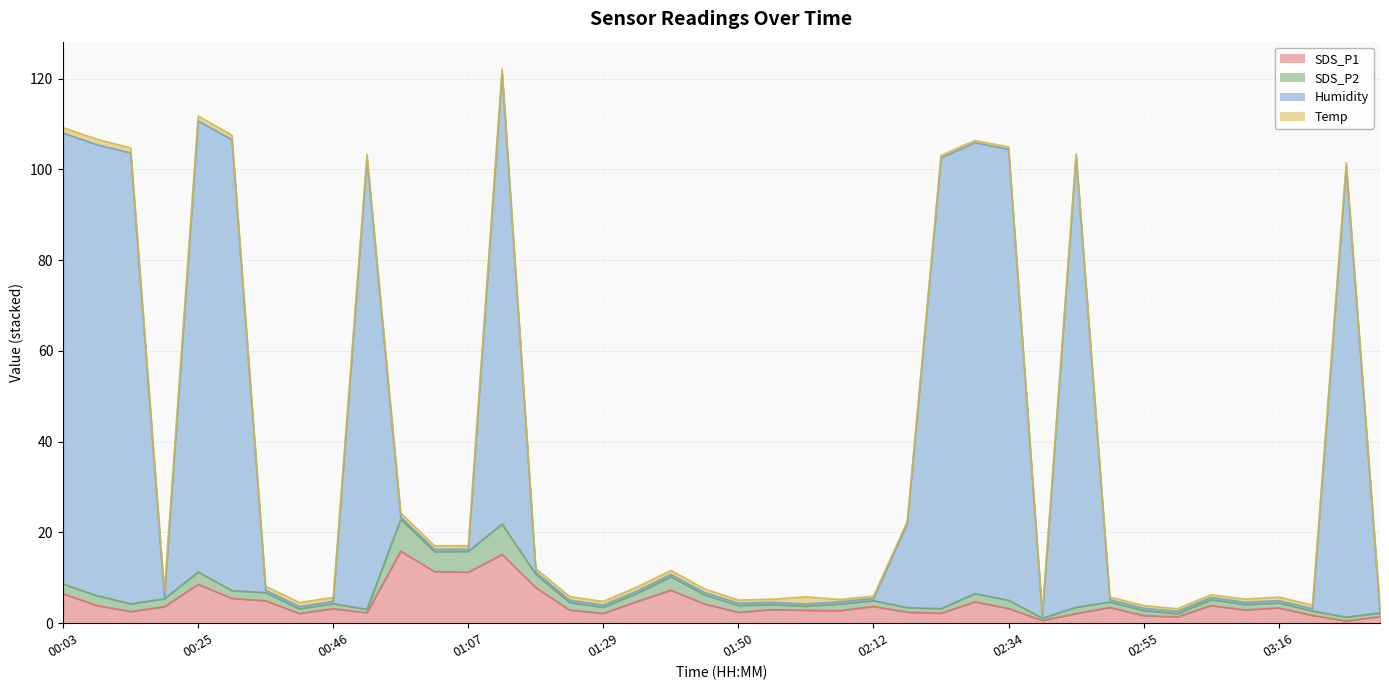

True or false: Humidity and SDS_P2 intersect in this chart.

False